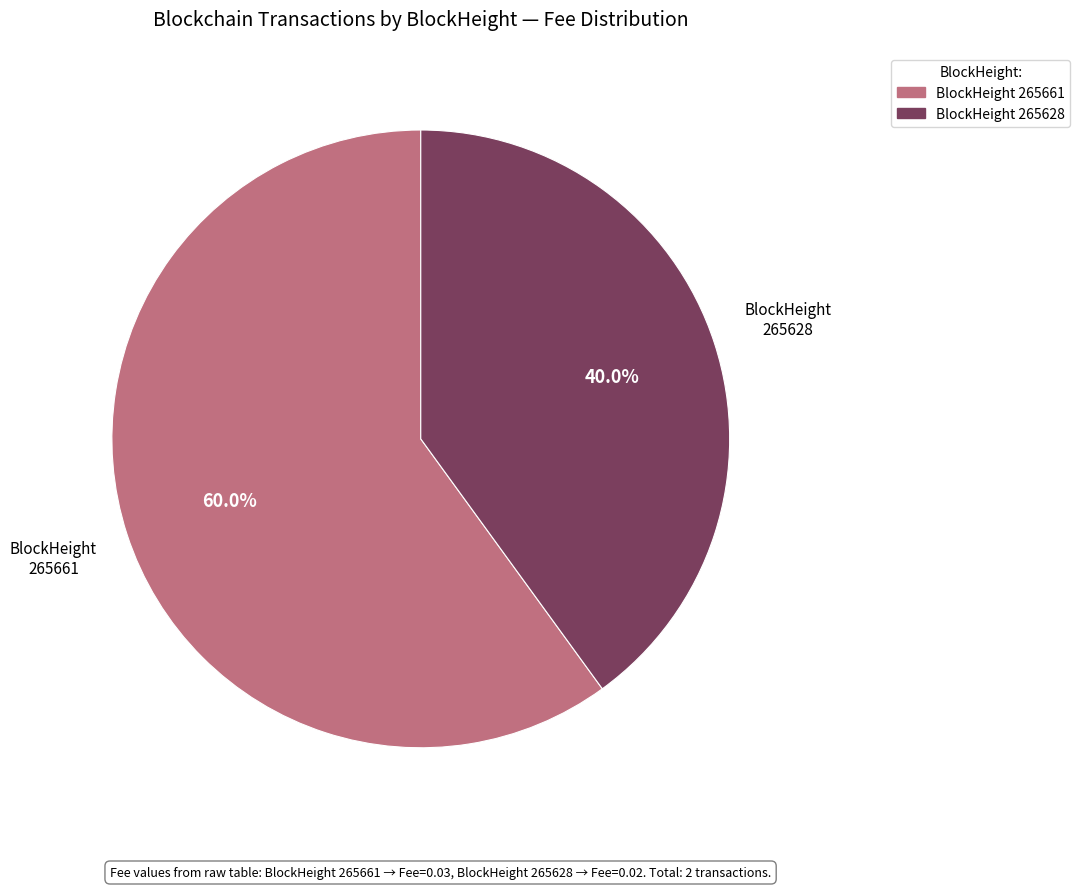

Is there a majority slice in this chart?

Yes